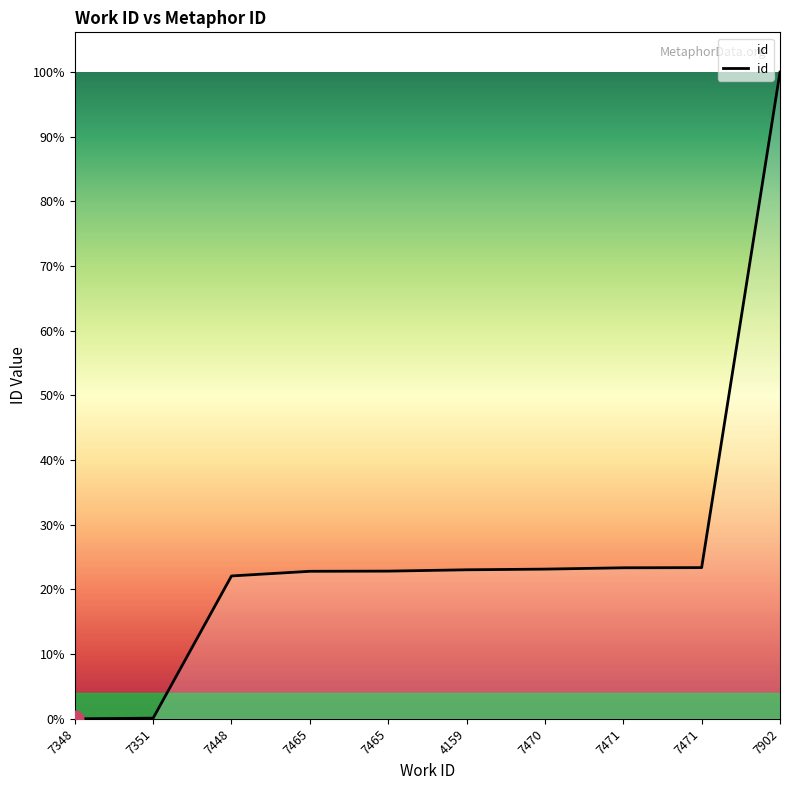

At which label does the data first exceed 20895?

7470